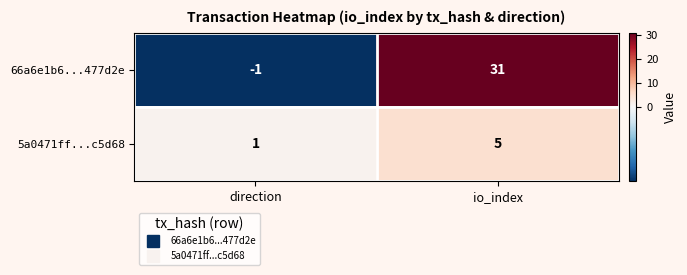

At io_index, list the series in order from smallest to largest.

5a0471ff...c5d68, 66a6e1b6...477d2e